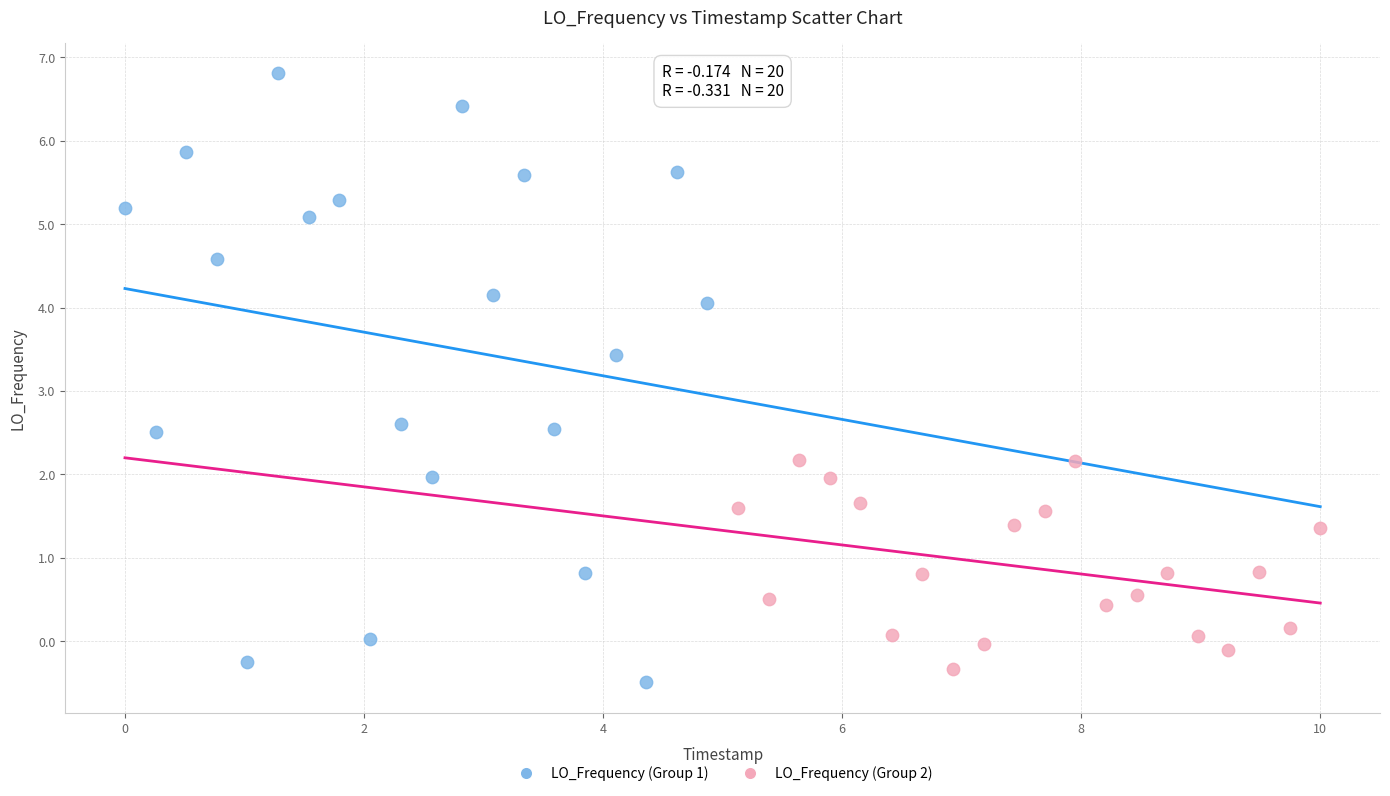

Which series reaches the maximum Y coordinate?

LO_Frequency (Group 1)